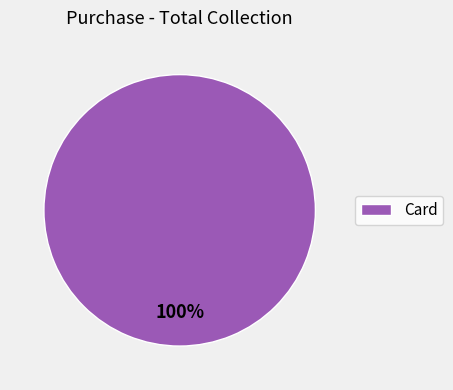

The Card slice represents 100% of the pie. True or false?

True